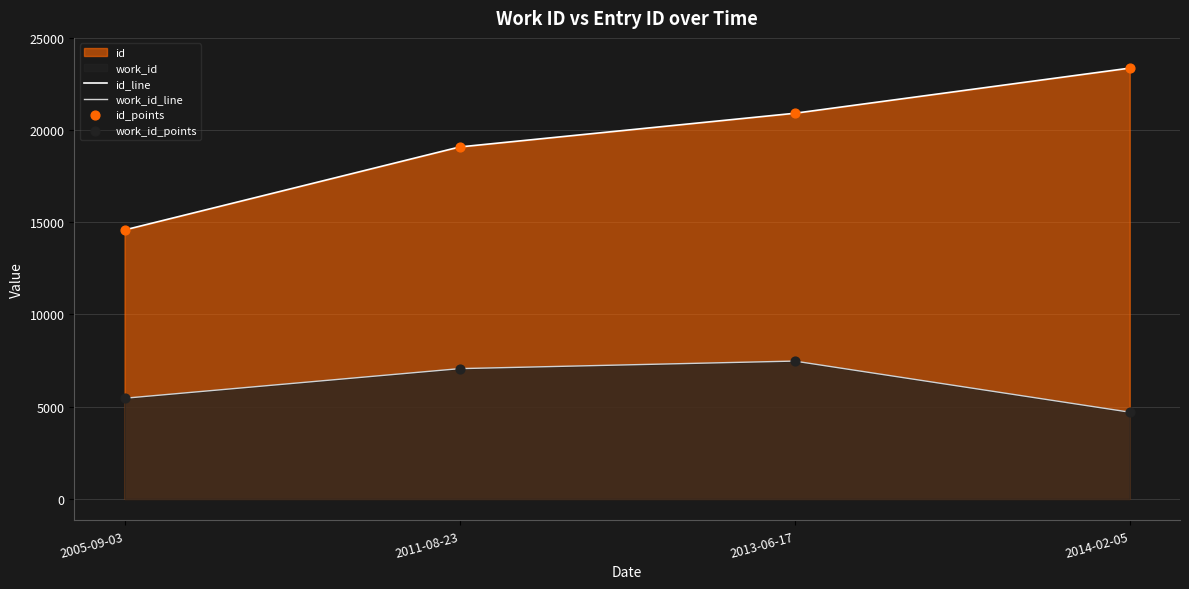

Is the value of work_id_points at 2011-08-23 greater than the value of id_points at 2005-09-03?

No